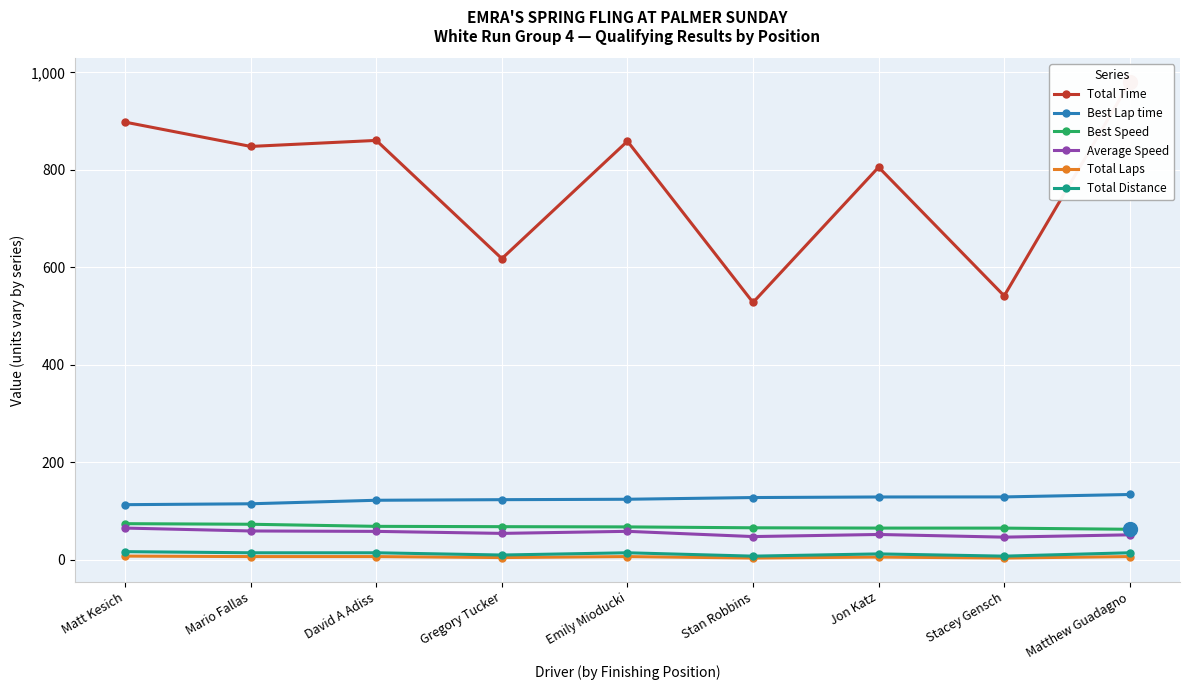

What is the value of the Total Time point at the 2nd from the left?

848.1